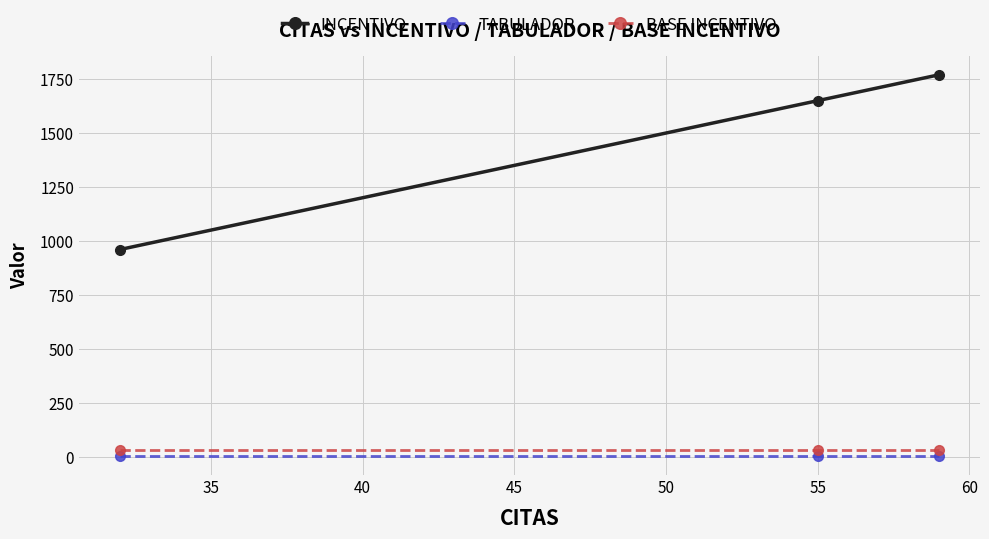

Rank the series by their maximum value, from highest to lowest.

INCENTIVO, BASE INCENTIVO, TABULADOR